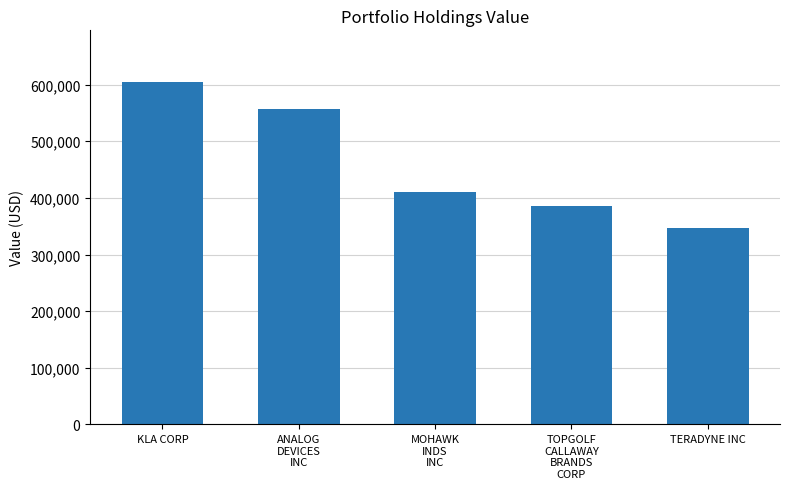

True or false: the data shows 896144 at ANALOG
DEVICES
INC.

False